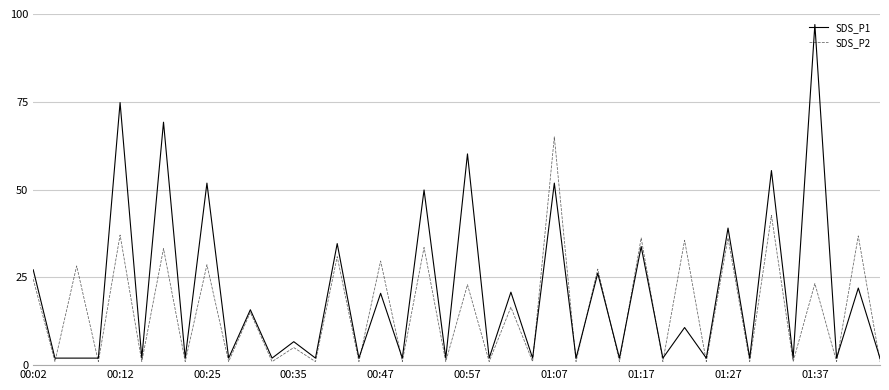

Which series has the largest total across all categories?

SDS_P1